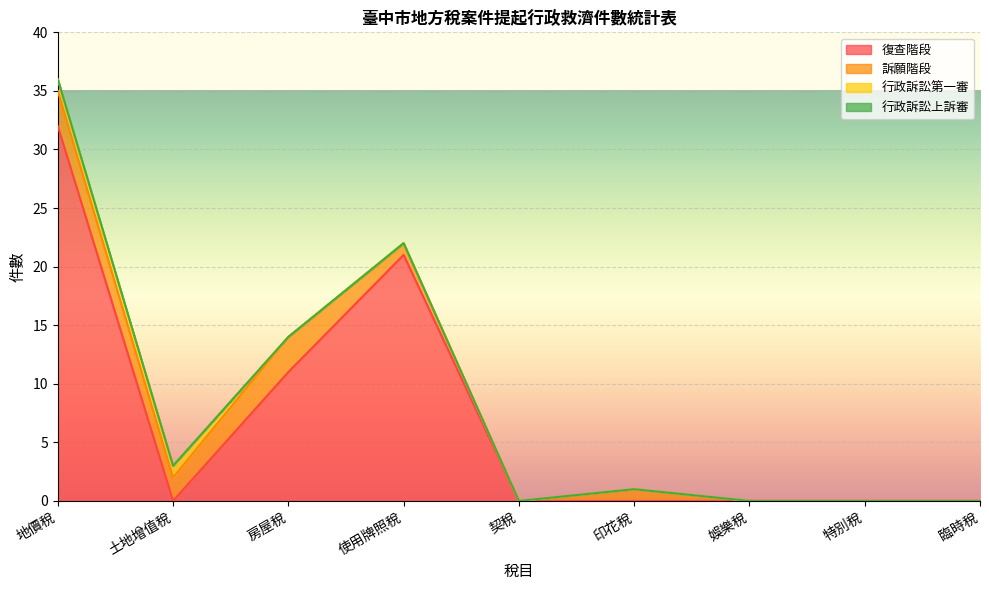

How many categories are shown in the chart?

9